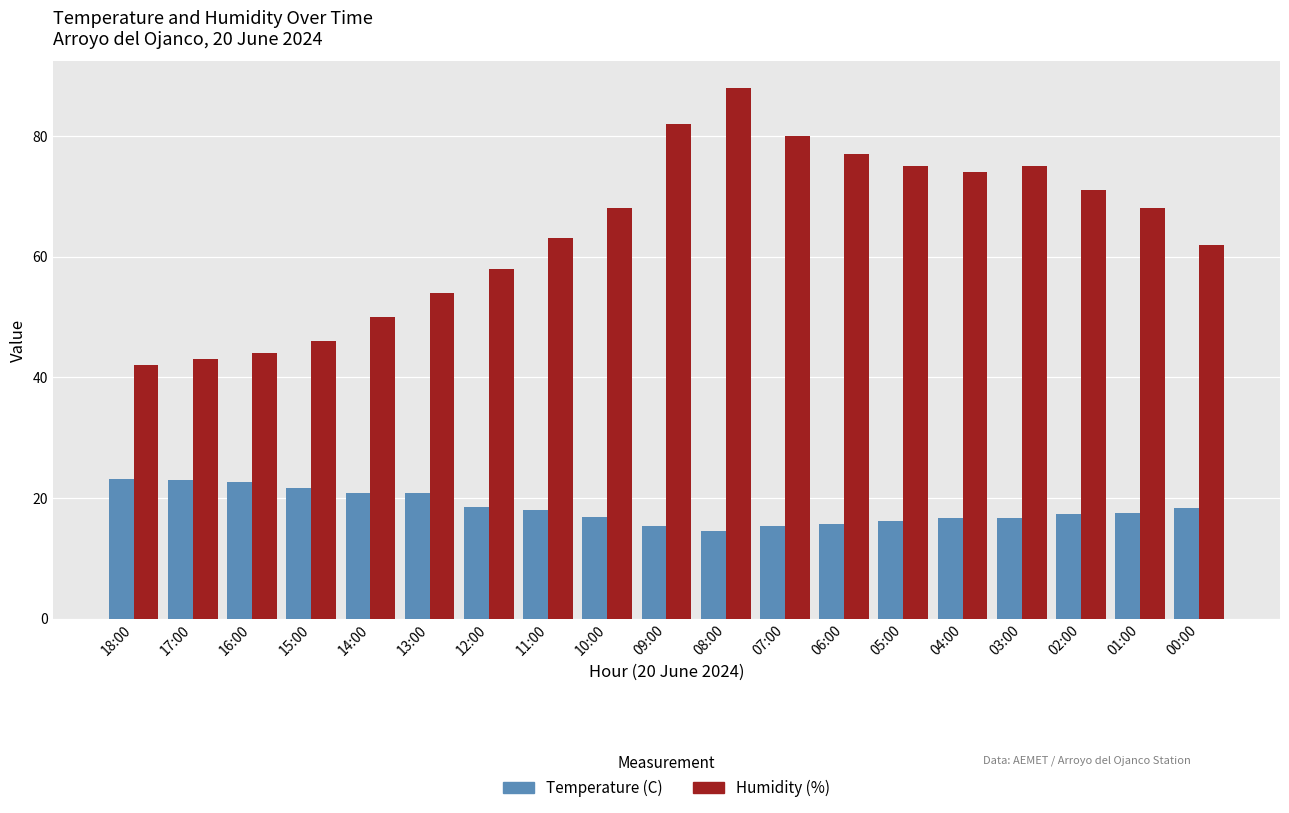

At how many categories does at least one series exceed 32?

19